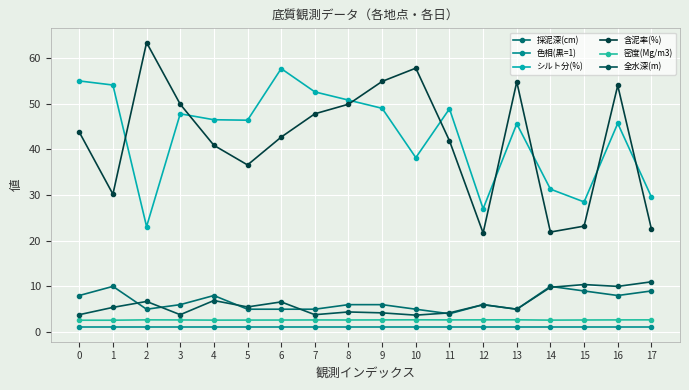

The value of 密度(Mg/m3) at 0 is 2.6. True or false?

True